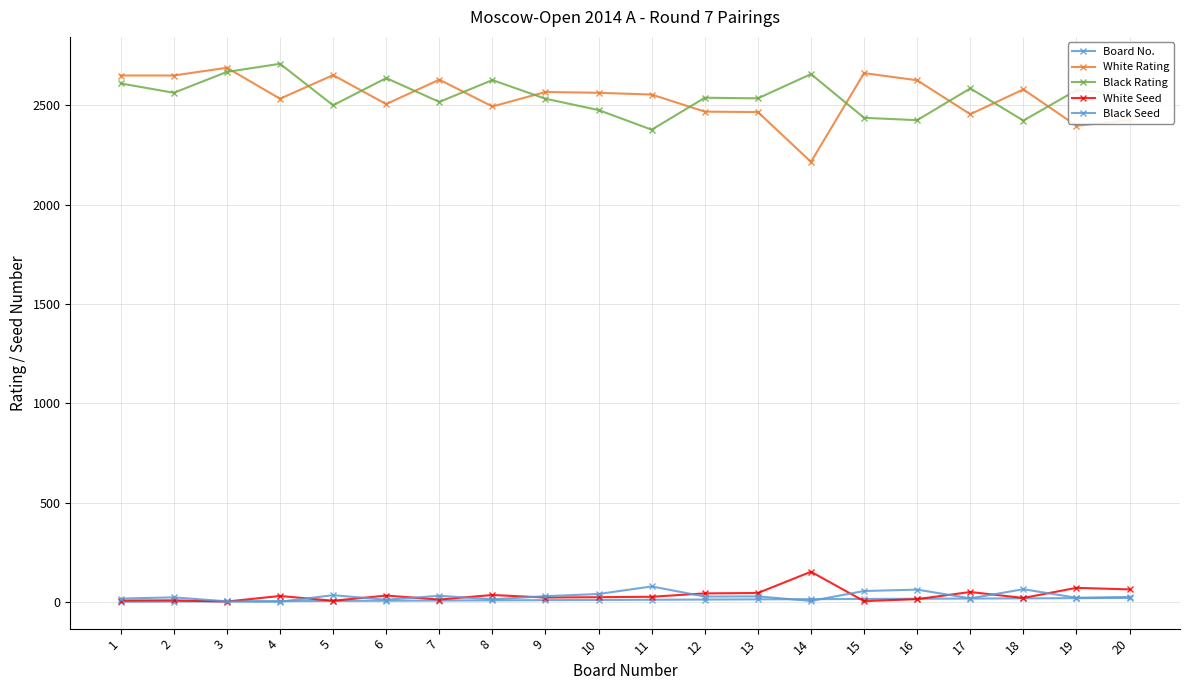

Reading right to left, what are all the values shown in this chart?

Board No.: 20=20	19=19	18=18	17=17	16=16	15=15	14=14	13=13	12=12	11=11	10=10	9=9	8=8	7=7	6=6	5=5	4=4	3=3	2=2	1=1
White Rating: 20=2426	19=2398	18=2581	17=2456	16=2627	15=2663	14=2216	13=2467	12=2469	11=2555	10=2564	9=2568	8=2495	7=2630	6=2507	5=2653	4=2534	3=2690	2=2651	1=2651
Black Rating: 20=2556	19=2577	18=2424	17=2586	16=2426	15=2438	14=2658	13=2536	12=2539	11=2378	10=2477	9=2534	8=2628	7=2518	6=2638	5=2501	4=2710	3=2669	2=2564	1=2611
White Seed: 20=63	19=71	18=20	17=50	16=14	15=4	14=152	13=45	12=43	11=26	10=24	9=22	8=35	7=12	6=32	5=6	4=30	3=2	2=8	1=7
Black Seed: 20=25	19=21	18=64	17=18	16=62	15=55	14=5	13=28	12=27	11=78	10=40	9=29	8=13	7=31	6=11	5=34	4=1	3=3	2=23	1=17